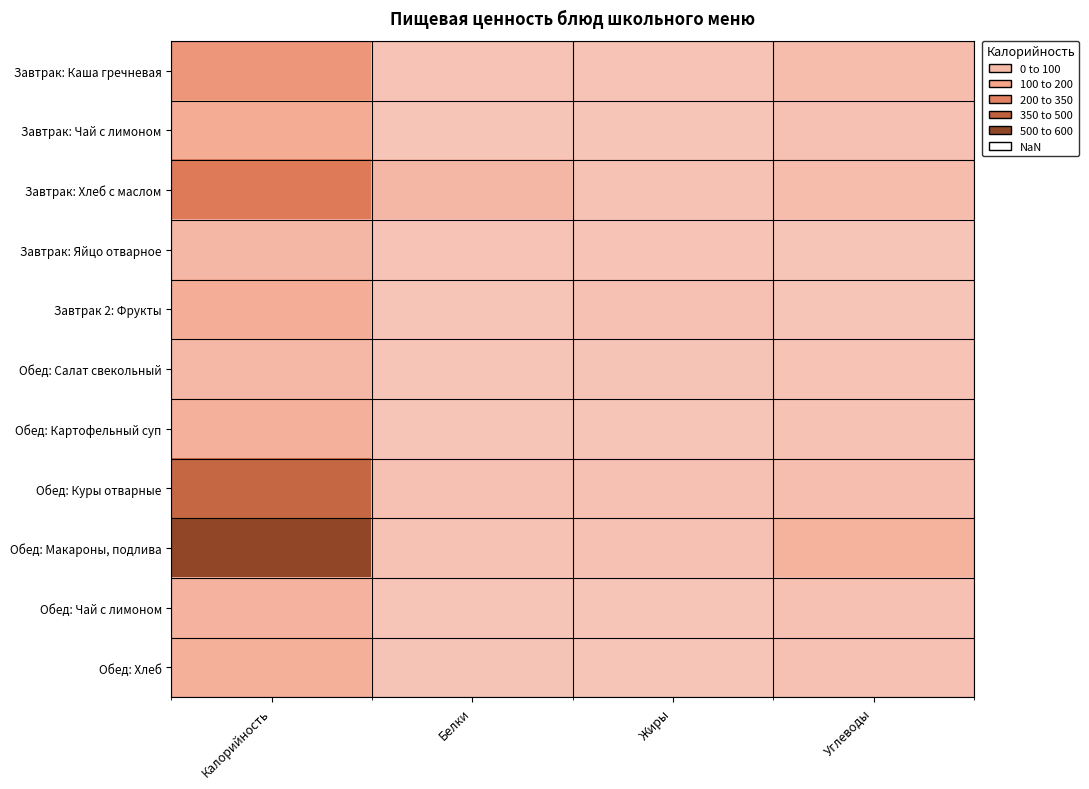

How many series are shown in this chart?

11